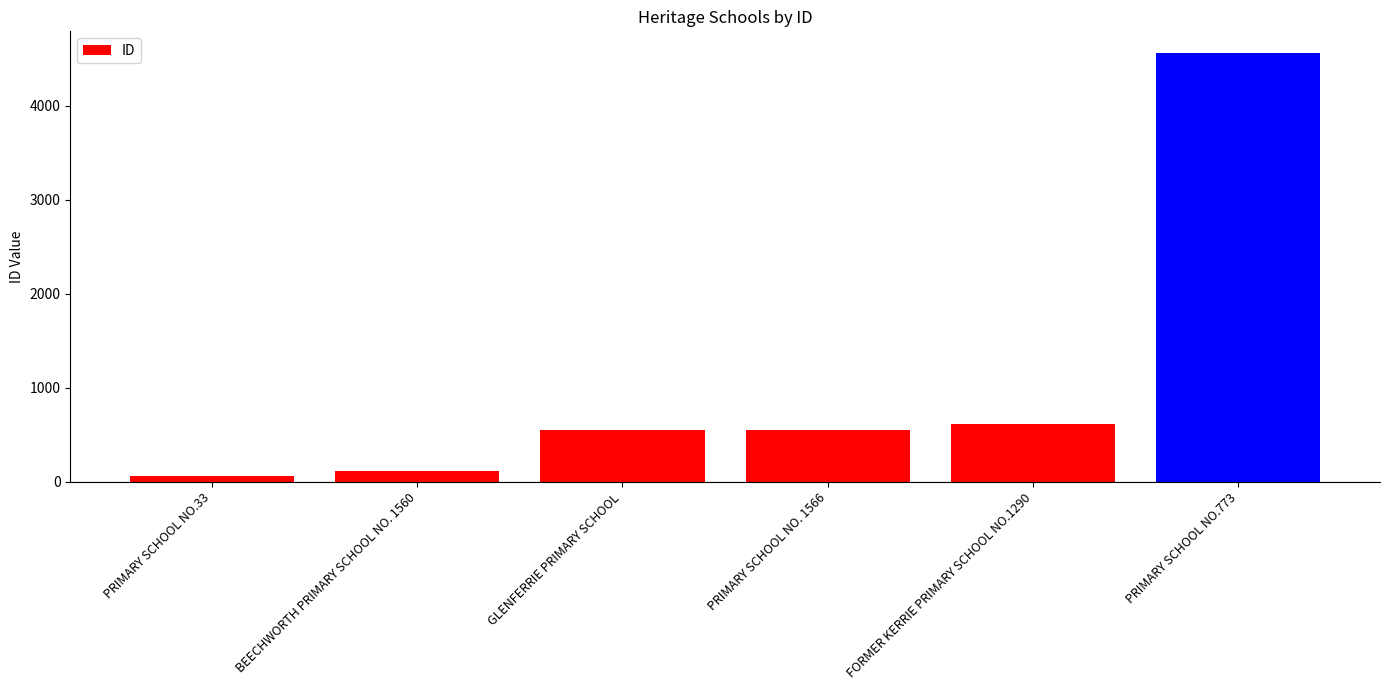

Which category has the highest value across all series?

PRIMARY SCHOOL NO.773